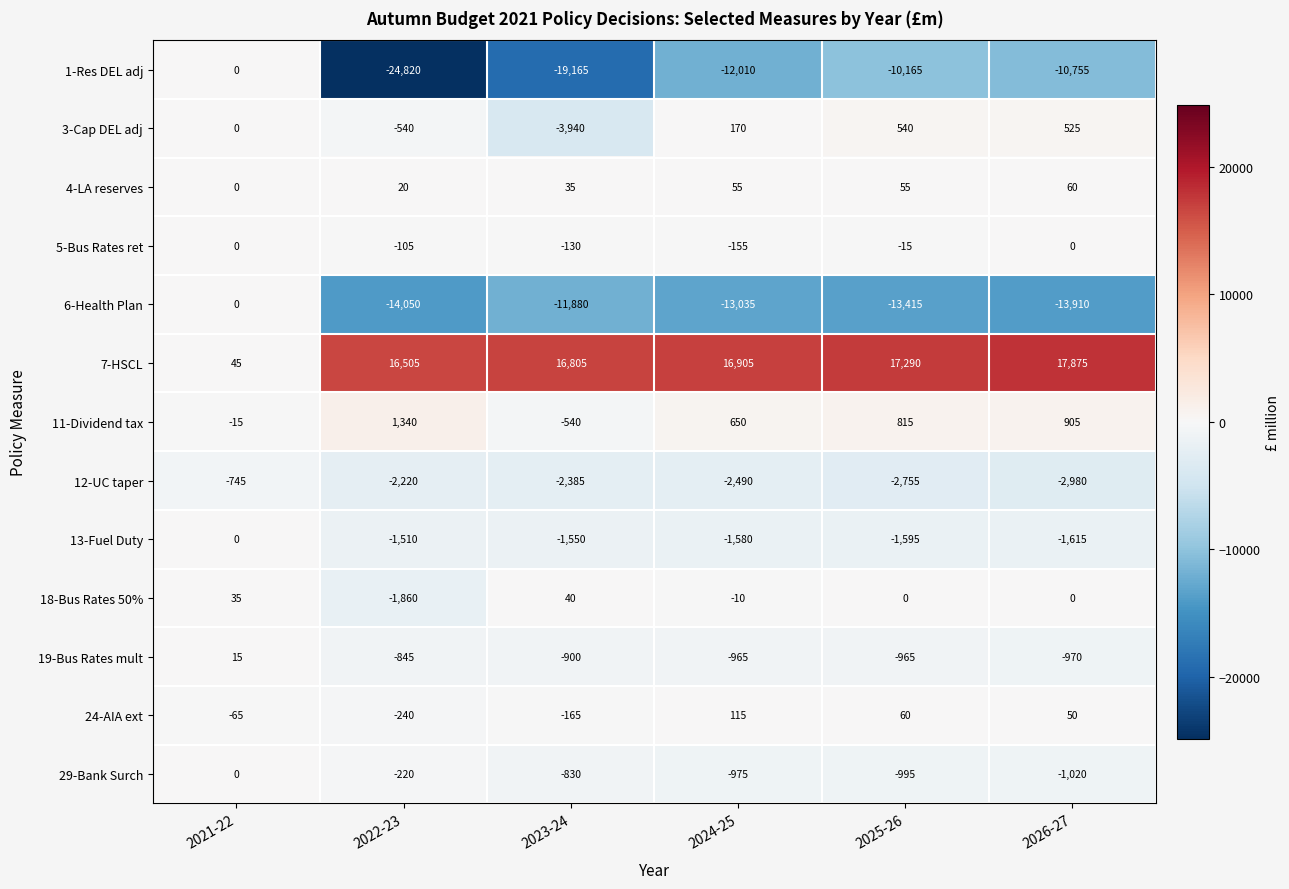

The value of 24-AIA ext at 2024-25 is 115. True or false?

True